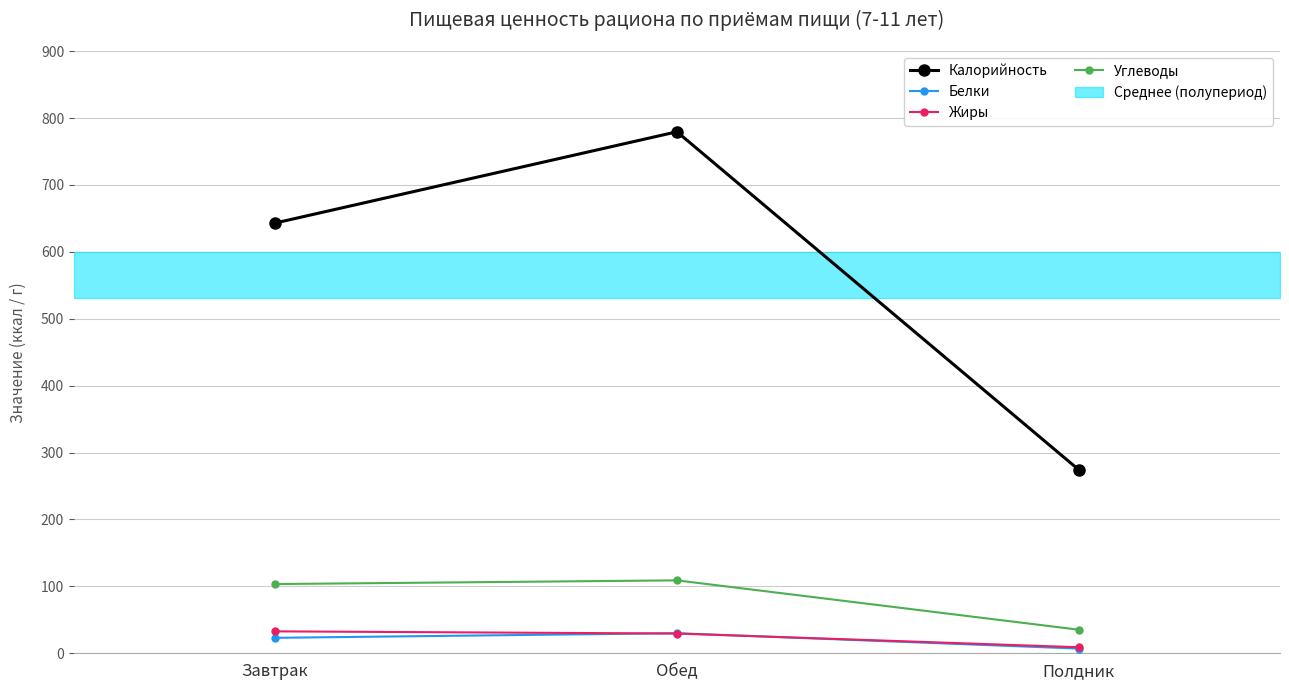

Reading left to right, what are all the values shown in this chart?

Калорийность: Завтрак=643.0	Обед=779.5	Полдник=274.0
Белки: Завтрак=23.1	Обед=30.0	Полдник=7.0
Жиры: Завтрак=32.8	Обед=29.5	Полдник=9.0
Углеводы: Завтрак=103.5	Обед=109.0	Полдник=35.2